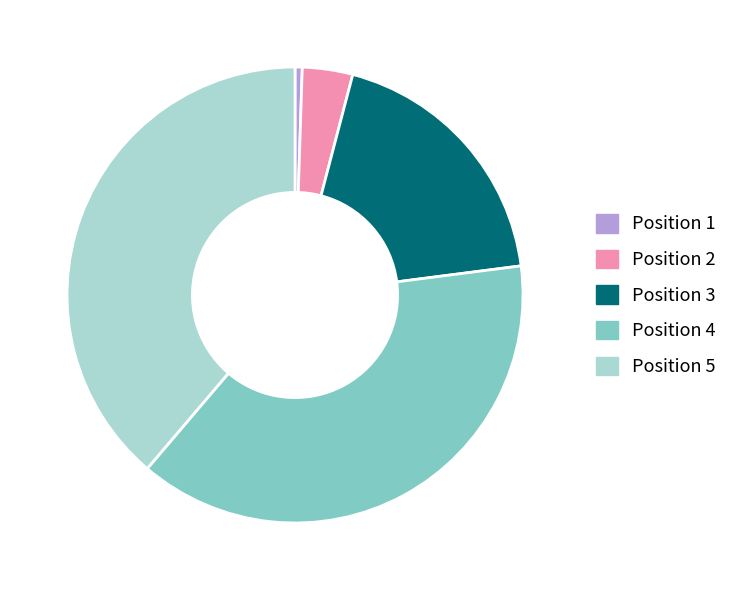

What is the smallest slice in the pie chart?

Position 1